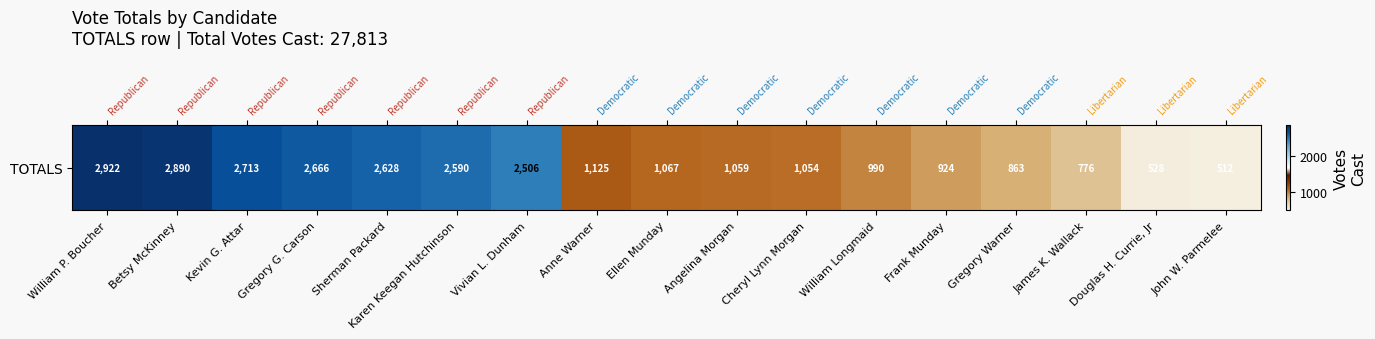

How many values are below 1067?

8